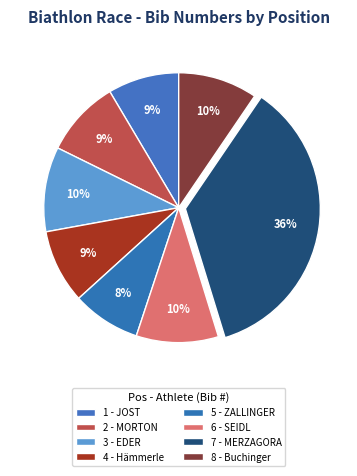

To the nearest percent, what portion does 5 - ZALLINGER represent?

8%